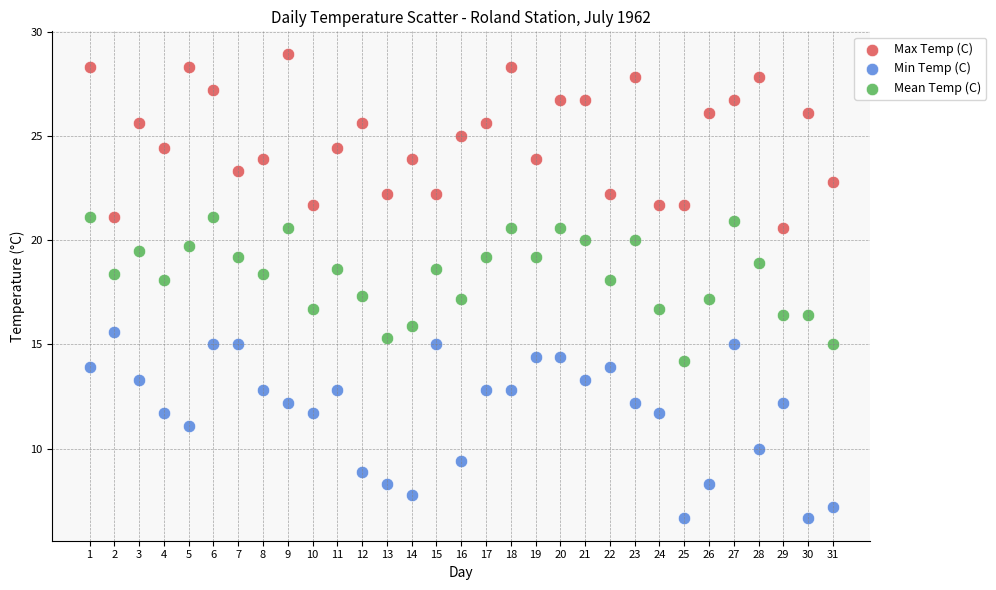

Across all data points, what is the range of Y values (max minus min)?

22.2